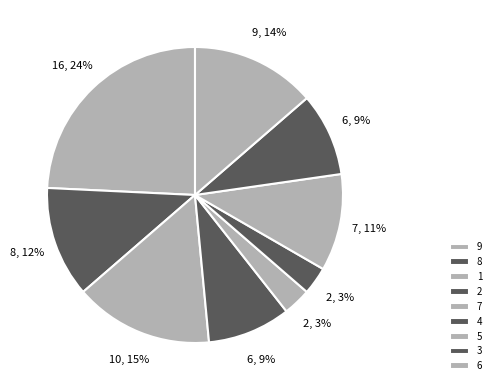

Count the number of slices in the pie.

9